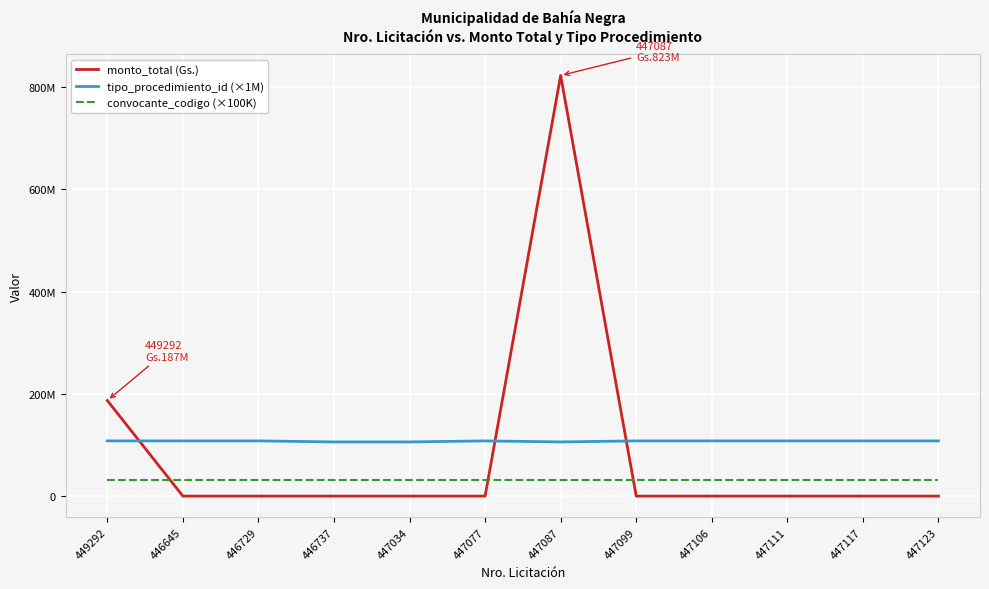

What value does the tipo_procedimiento_id (×1M) series have at 446645, to the nearest 10?

108000000